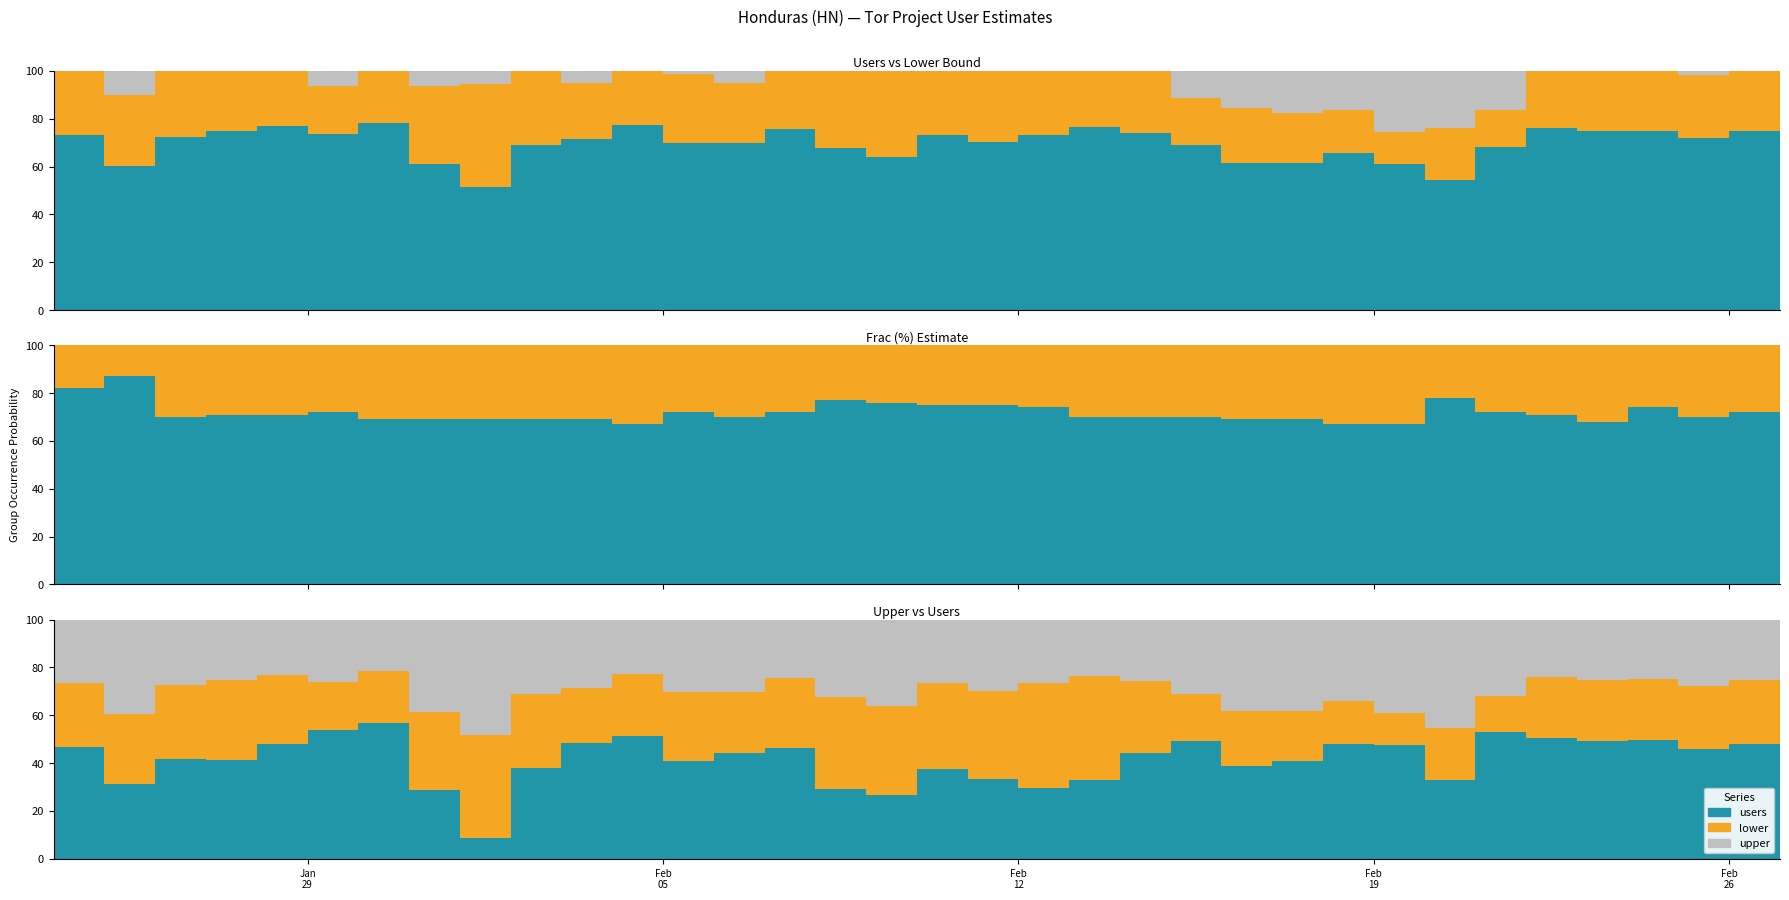

Reading left to right, what are all the values shown in this chart?

users: 2024-01-24=841	2024-01-25=727	2024-01-26=941	2024-01-27=856	2024-01-28=764	2024-01-29=872	2024-01-30=987	2024-01-31=981	2024-02-01=986	2024-02-02=998	2024-02-03=856	2024-02-04=836	2024-02-05=910	2024-02-06=1039	2024-02-07=1060	2024-02-08=990	2024-02-09=1008	2024-02-10=943	2024-02-11=843	2024-02-12=1059	2024-02-13=1229	2024-02-14=1142	2024-02-15=995	2024-02-16=943	2024-02-17=869	2024-02-18=857	2024-02-19=1013	2024-02-20=988	2024-02-21=1068	2024-02-22=1080	2024-02-23=1035	2024-02-24=919	2024-02-25=902	2024-02-26=1023	2024-02-27=1030
lower: 2024-01-24=535	2024-01-25=374	2024-01-26=542	2024-01-27=471	2024-01-28=478	2024-01-29=636	2024-01-30=713	2024-01-31=457	2024-02-01=165	2024-02-02=547	2024-02-03=578	2024-02-04=553	2024-02-05=534	2024-02-06=660	2024-02-07=652	2024-02-08=424	2024-02-09=424	2024-02-10=482	2024-02-11=399	2024-02-12=424	2024-02-13=528	2024-02-14=683	2024-02-15=708	2024-02-16=593	2024-02-17=575	2024-02-18=626	2024-02-19=788	2024-02-20=593	2024-02-21=827	2024-02-22=716	2024-02-23=682	2024-02-24=607	2024-02-25=574	2024-02-26=657	2024-02-27=712
upper: 2024-01-24=1146	2024-01-25=1203	2024-01-26=1297	2024-01-27=1145	2024-01-28=995	2024-01-29=1183	2024-01-30=1261	2024-01-31=1603	2024-02-01=1913	2024-02-02=1450	2024-02-03=1197	2024-02-04=1082	2024-02-05=1302	2024-02-06=1492	2024-02-07=1403	2024-02-08=1462	2024-02-09=1580	2024-02-10=1287	2024-02-11=1203	2024-02-12=1443	2024-02-13=1610	2024-02-14=1540	2024-02-15=1443	2024-02-16=1529	2024-02-17=1412	2024-02-18=1301	2024-02-19=1662	2024-02-20=1814	2024-02-21=1566	2024-02-22=1418	2024-02-23=1384	2024-02-24=1226	2024-02-25=1251	2024-02-26=1368	2024-02-27=1342
frac: 2024-01-24=82	2024-01-25=87	2024-01-26=70	2024-01-27=71	2024-01-28=71	2024-01-29=72	2024-01-30=69	2024-01-31=69	2024-02-01=69	2024-02-02=69	2024-02-03=69	2024-02-04=67	2024-02-05=72	2024-02-06=70	2024-02-07=72	2024-02-08=77	2024-02-09=76	2024-02-10=75	2024-02-11=75	2024-02-12=74	2024-02-13=70	2024-02-14=70	2024-02-15=70	2024-02-16=69	2024-02-17=69	2024-02-18=67	2024-02-19=67	2024-02-20=78	2024-02-21=72	2024-02-22=71	2024-02-23=68	2024-02-24=74	2024-02-25=70	2024-02-26=72	2024-02-27=77